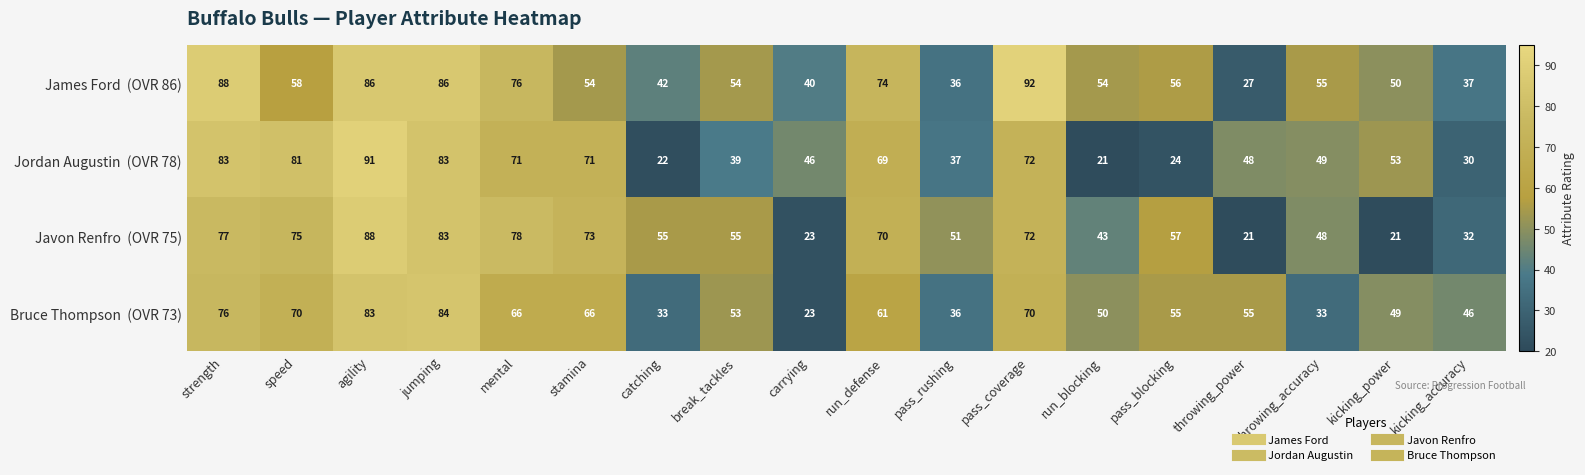

What is the minimum value shown in the chart?

21